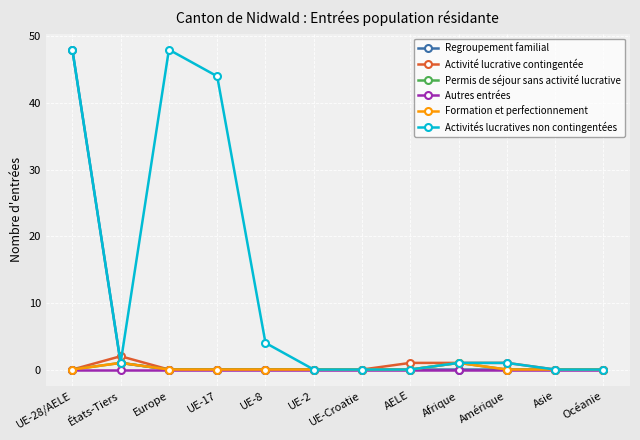

Does the chart display data point markers on the line(s)?

Yes